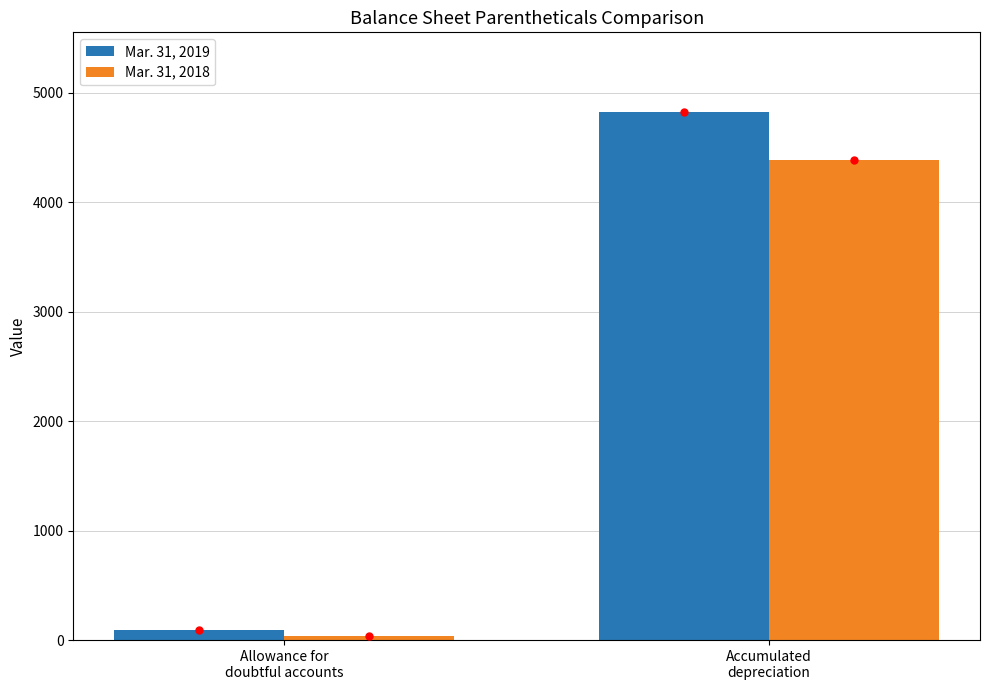

Count the number of data series in this chart.

2